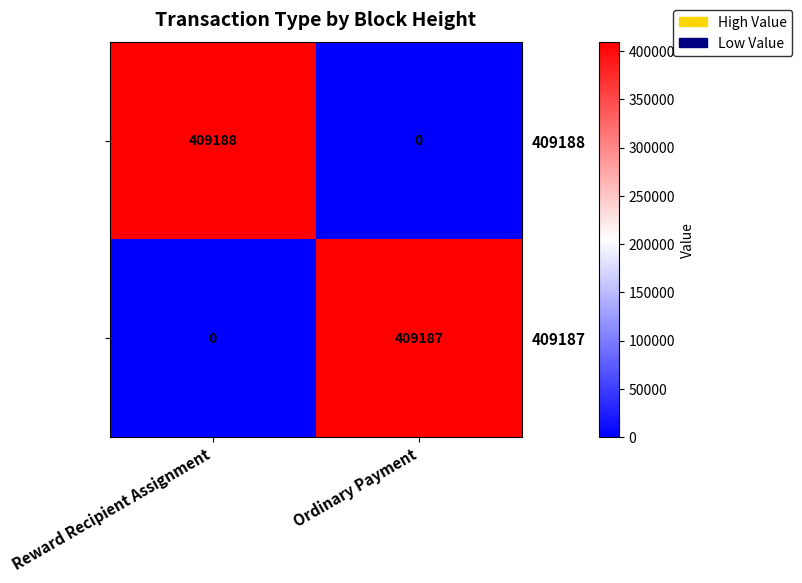

True or false: 409187 has a value of 409187 at Ordinary Payment.

True